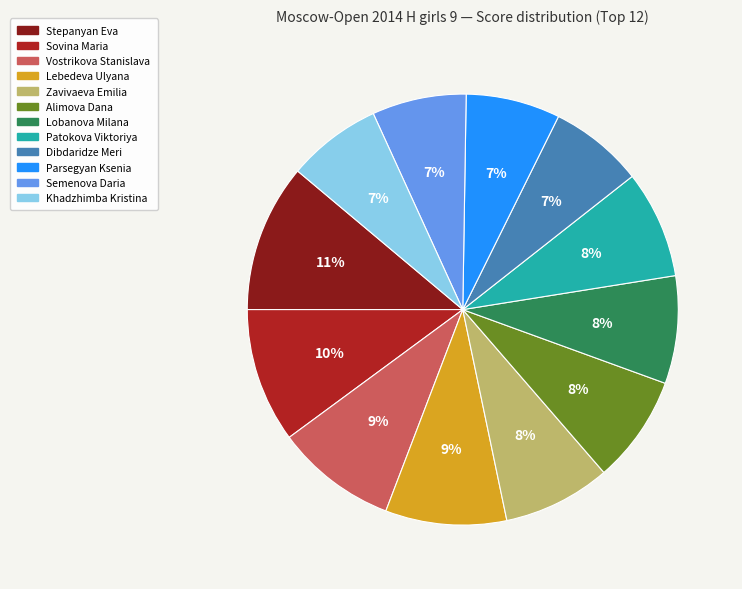

To the nearest percent, what is the difference between the largest and smallest slice percentages?

4%